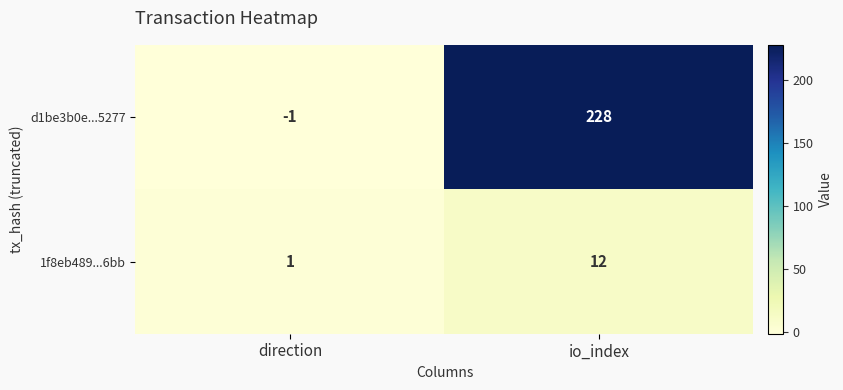

Which series has the largest range (max minus min)?

d1be3b0e...5277